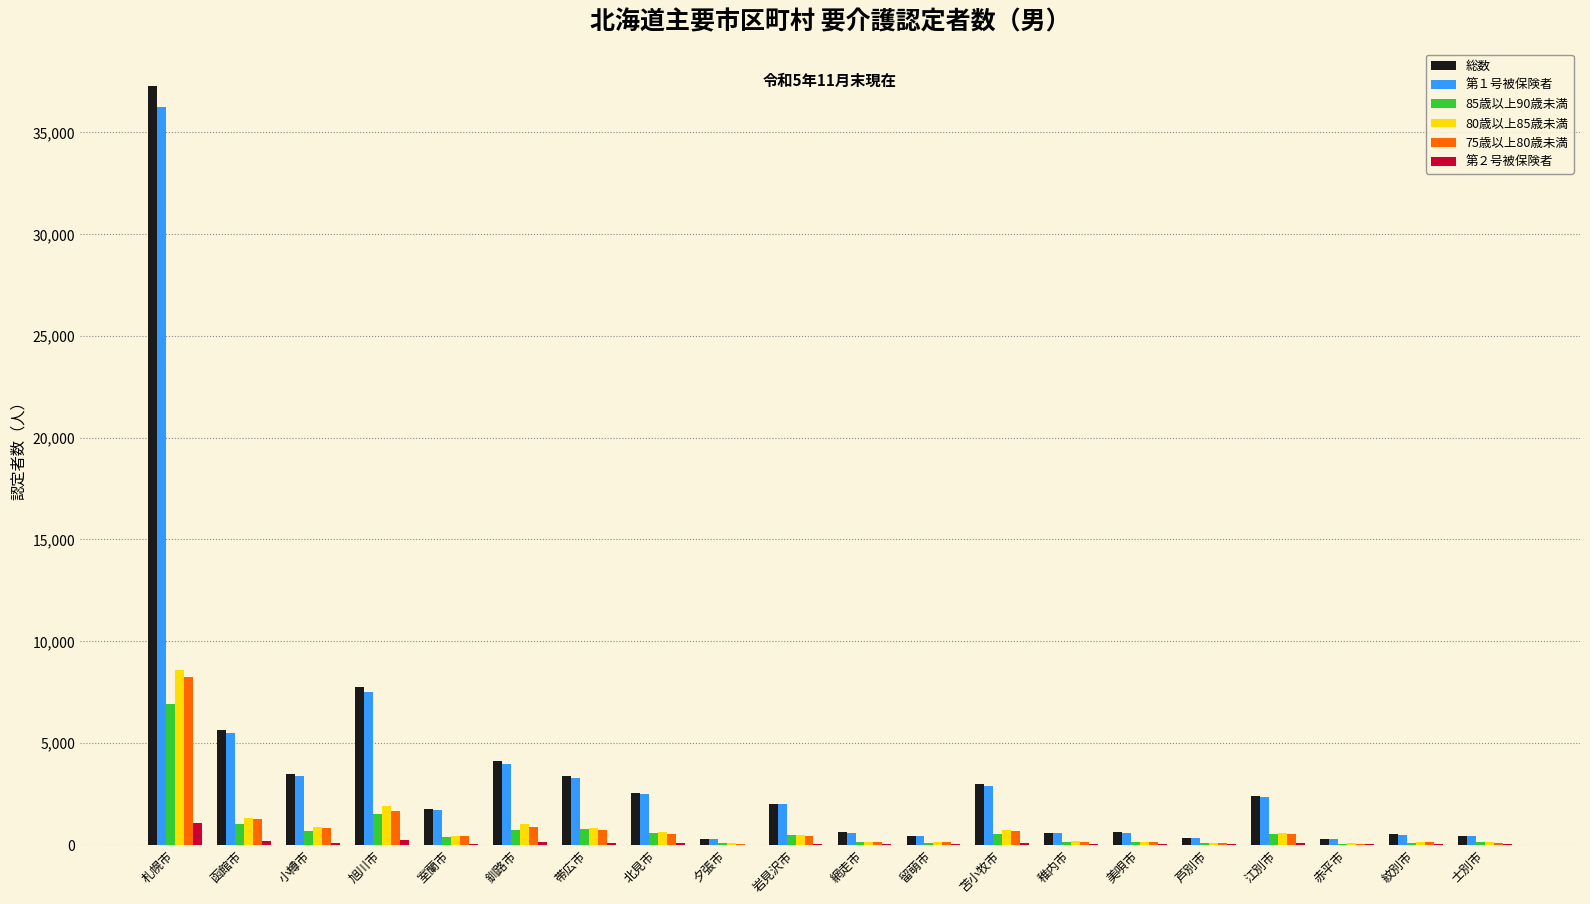

Where does the 85歳以上90歳未満 series first go above 456?

札幌市